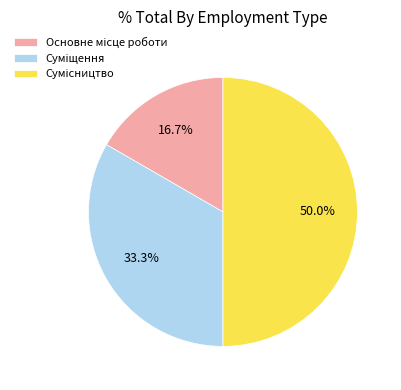

Count the number of slices in the pie.

3